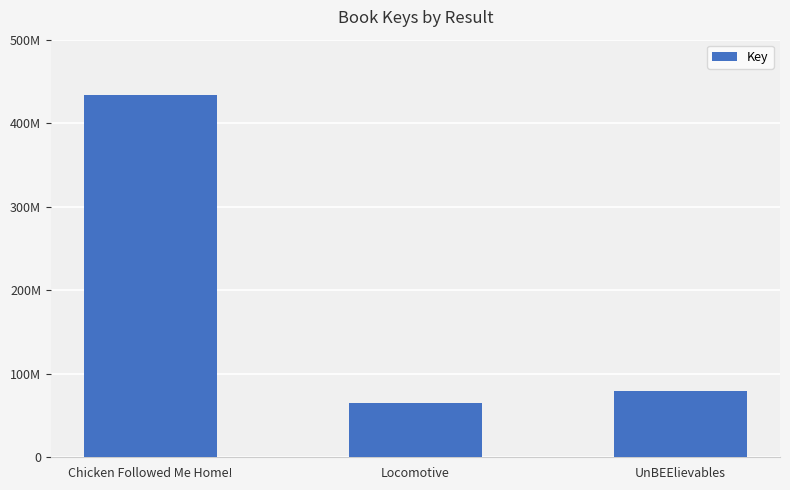

What value does the data have at UnBEElievables?

79937981